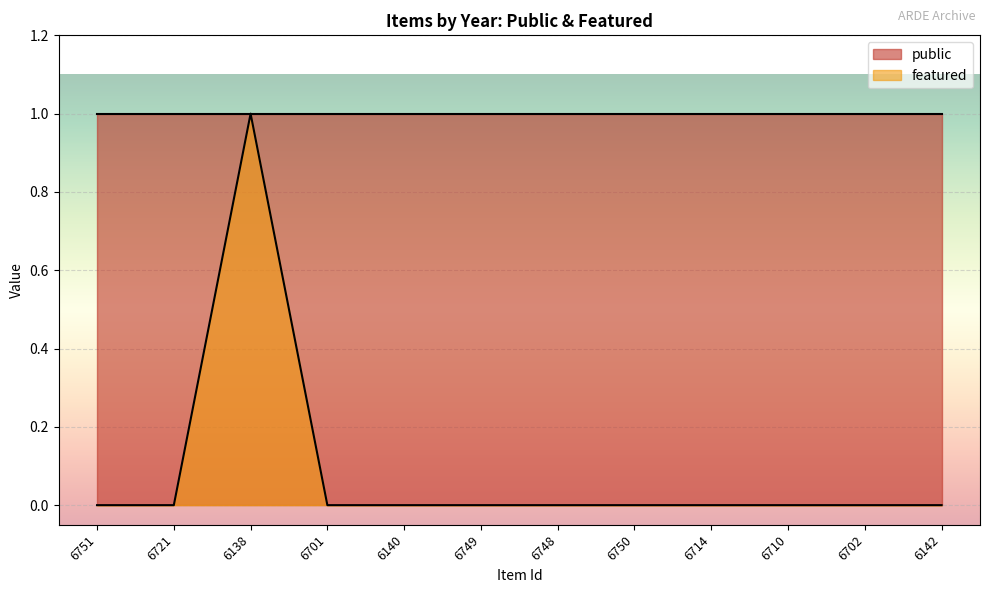

The chart shows a value of 0 at 6140. True or false?

False